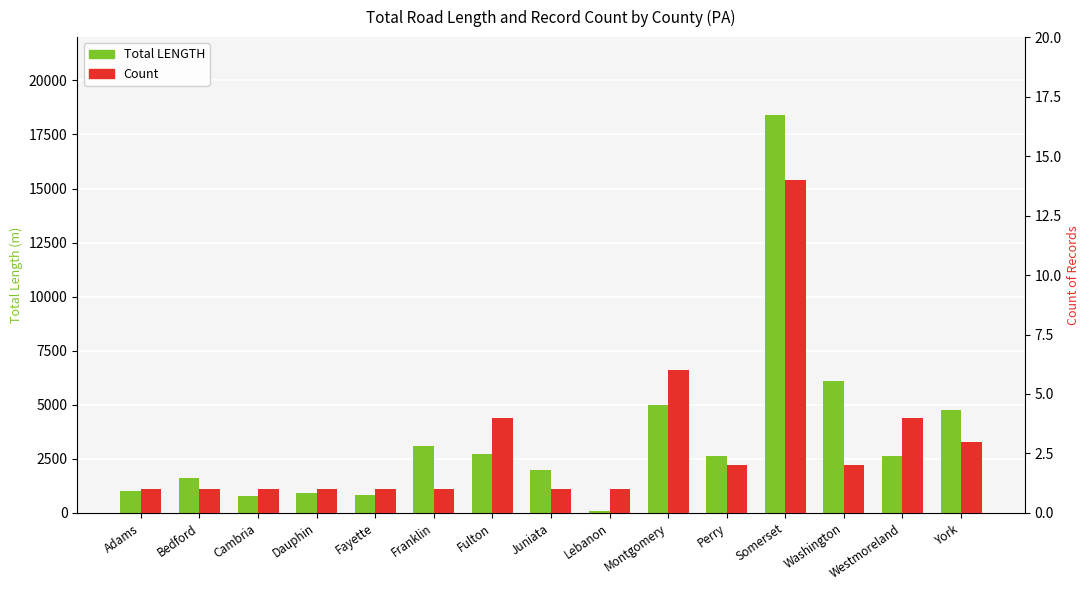

What is the total value across all series at Somerset?

18430.4